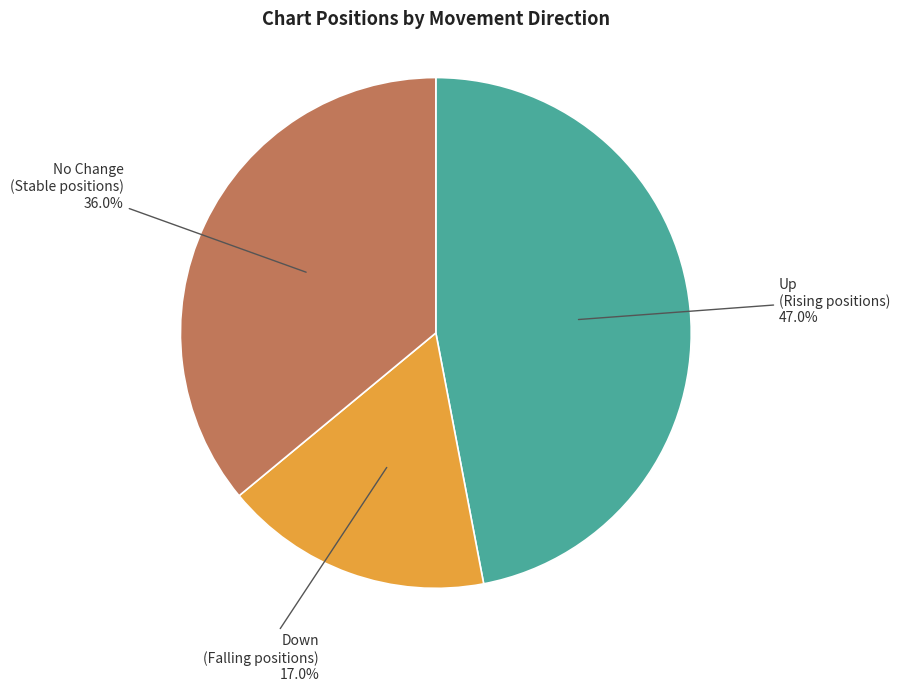

Is there a majority slice in this chart?

No